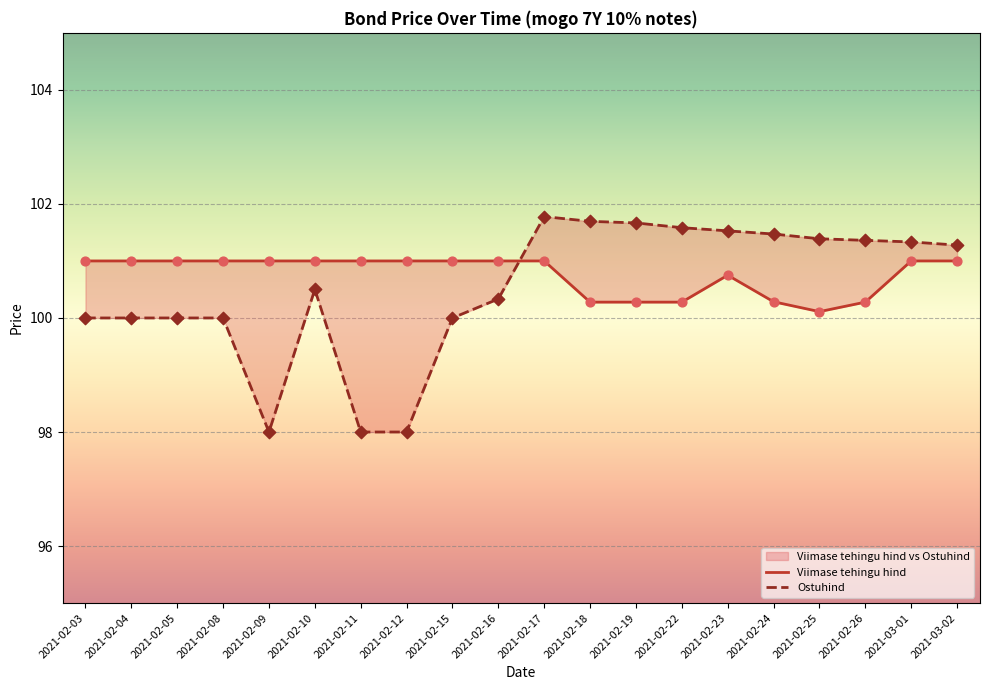

Which series has the largest total across all categories?

Viimase tehingu hind